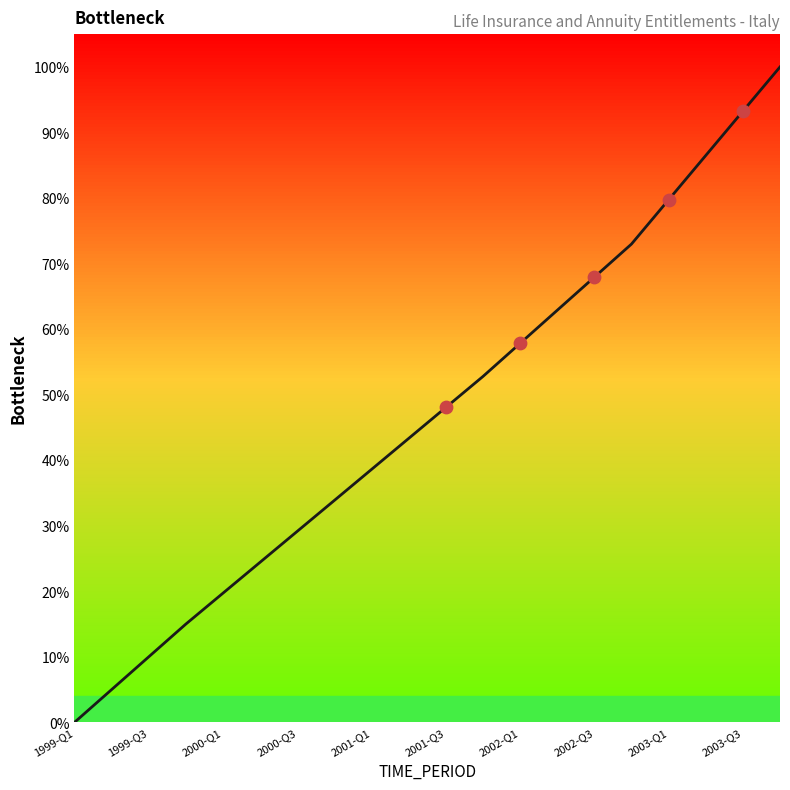

What is the difference between the maximum and minimum values?

100.0